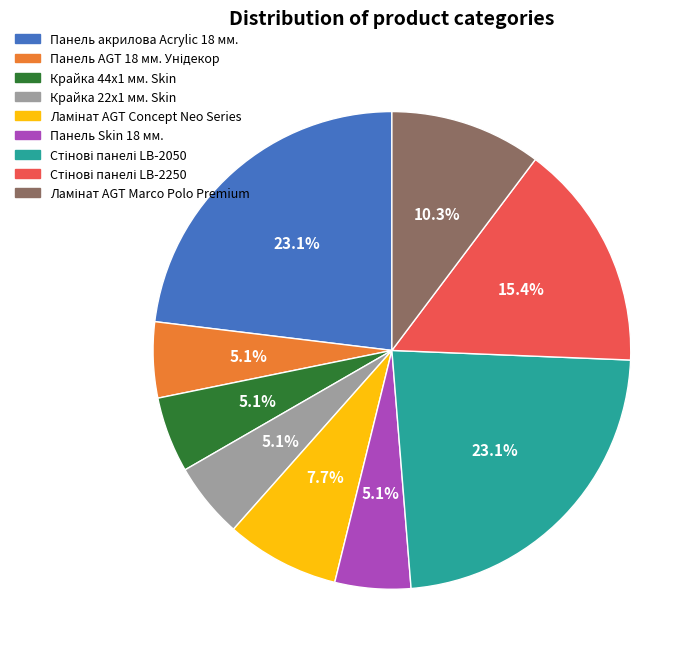

What percentage is NOT represented by Крайка 22x1 мм. Skin?

94.9%